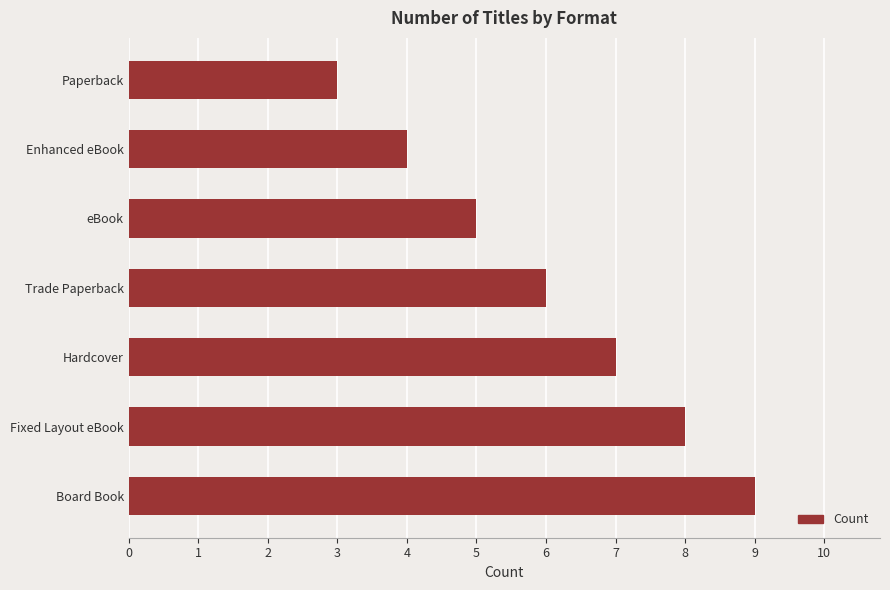

How many bars are there in total?

7